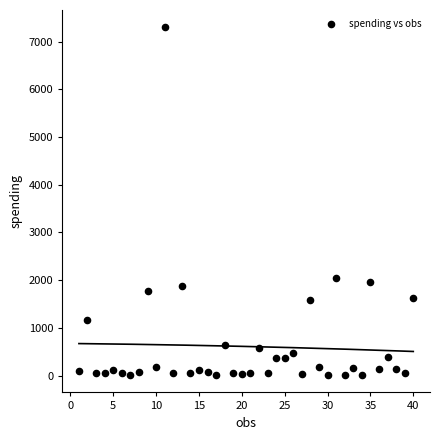

What is the range of Y values (max minus min)?

7286